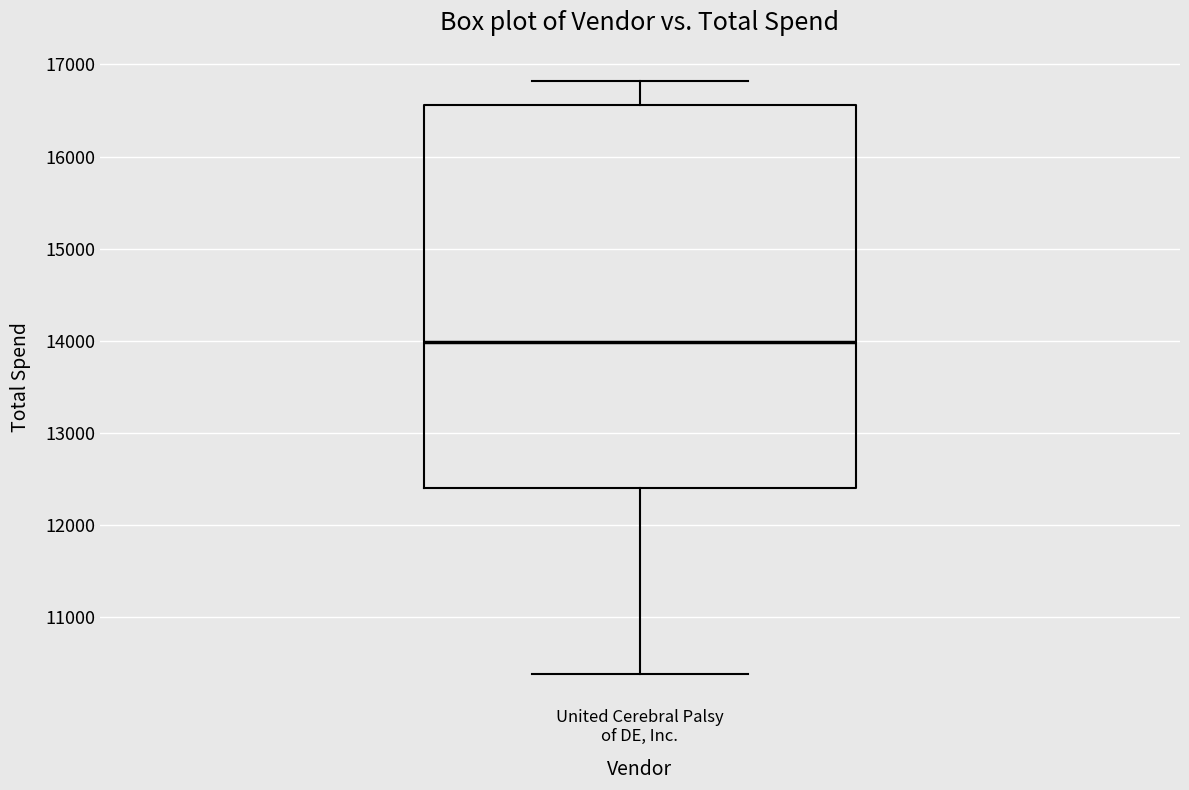

Read this box plot against the y-axis: the position of the median line, the range covered by the box, and the ends of both whiskers. The values are not printed on the chart, so give them approximately, as read against the axis.

median 14000, box 12400 to 16600, whiskers 10400 to 16800